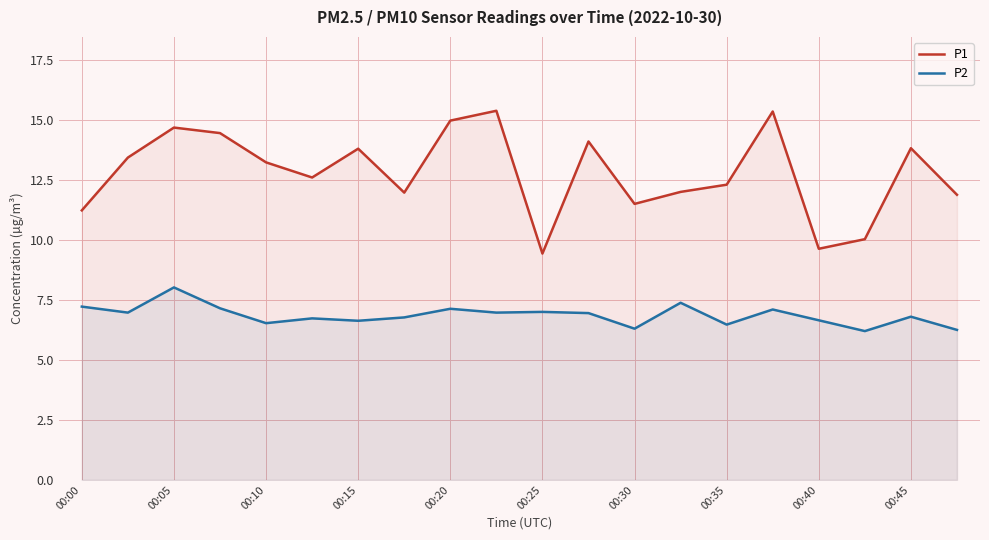

Where is the first local maximum for P2?

00:05